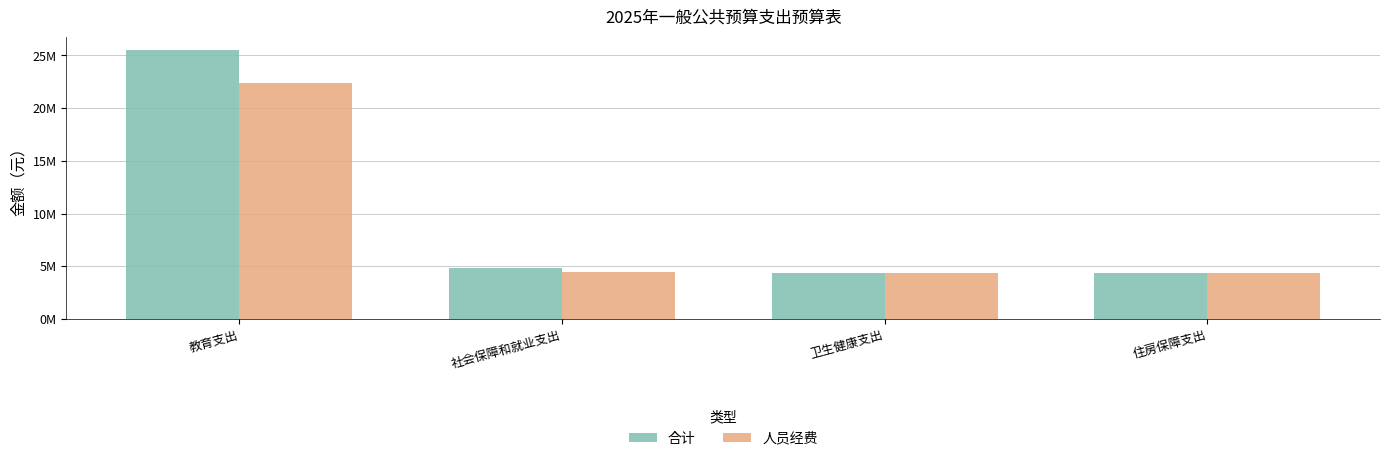

At how many categories does at least one series exceed 15904632?

1